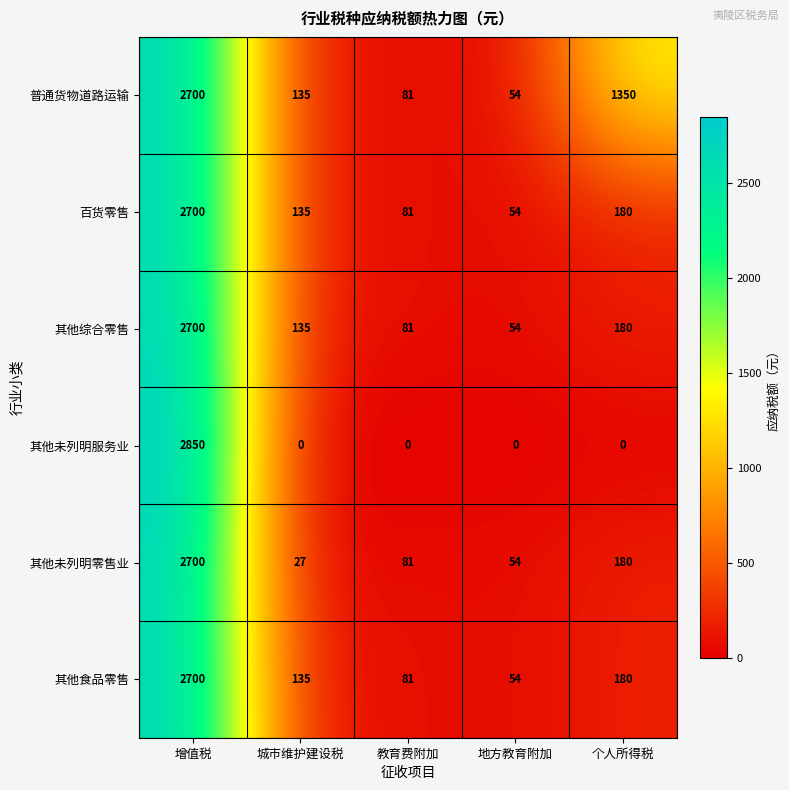

What is the maximum value shown in the chart?

2850